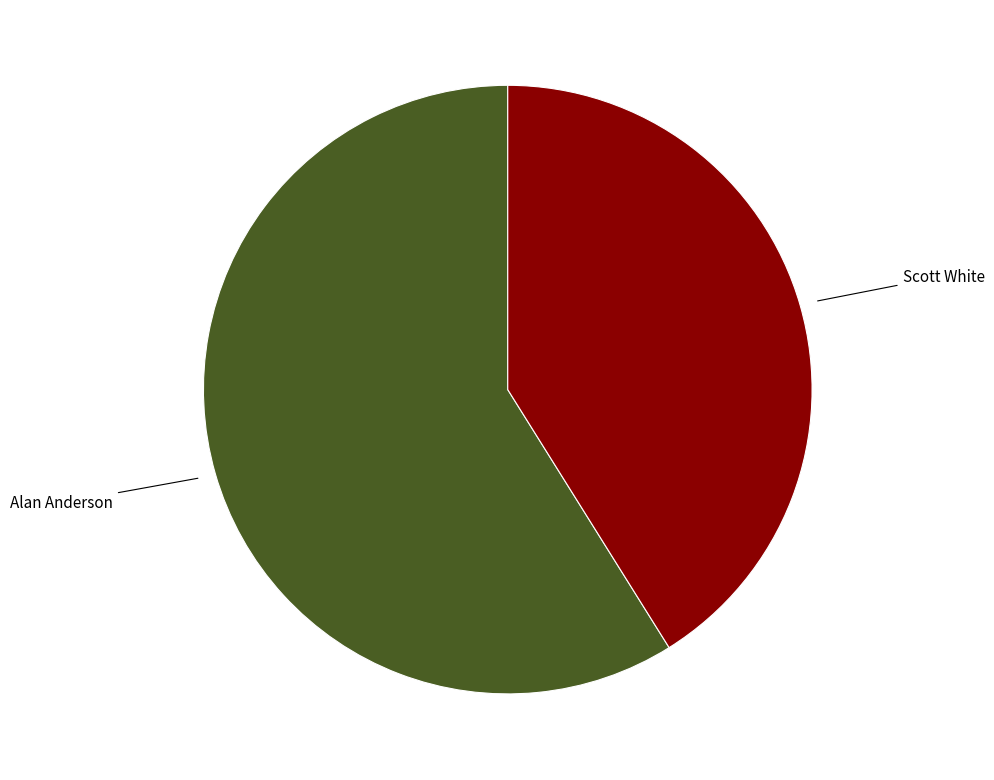

Is there a majority slice in this chart?

Yes